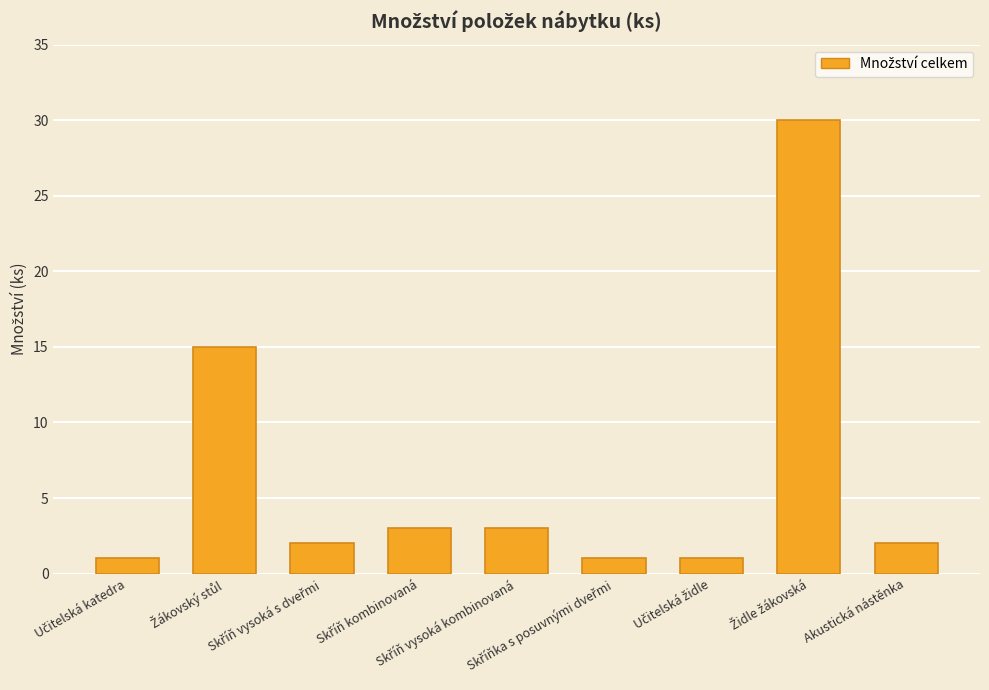

Count the number of categories in the chart.

9